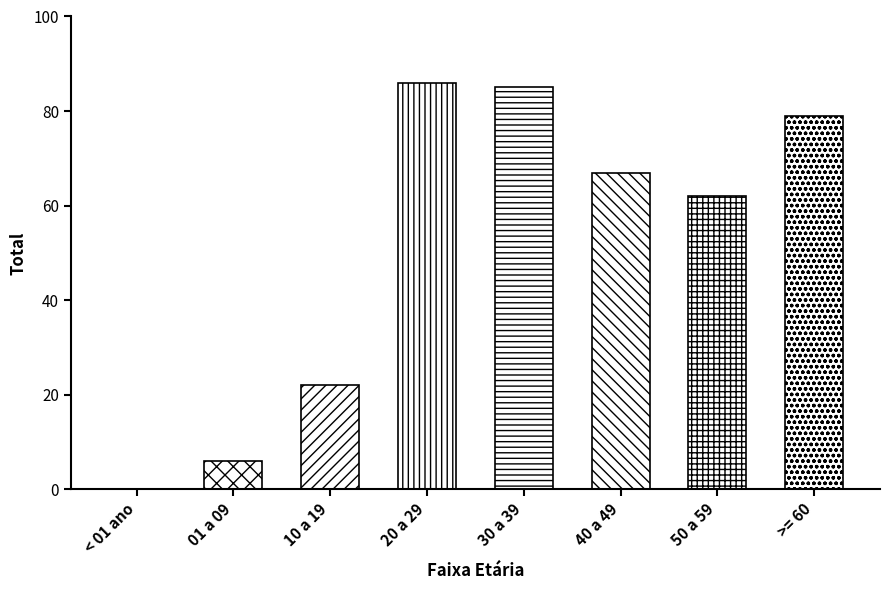

What is the sum of the values at 01 a 09 and < 01 ano?

6